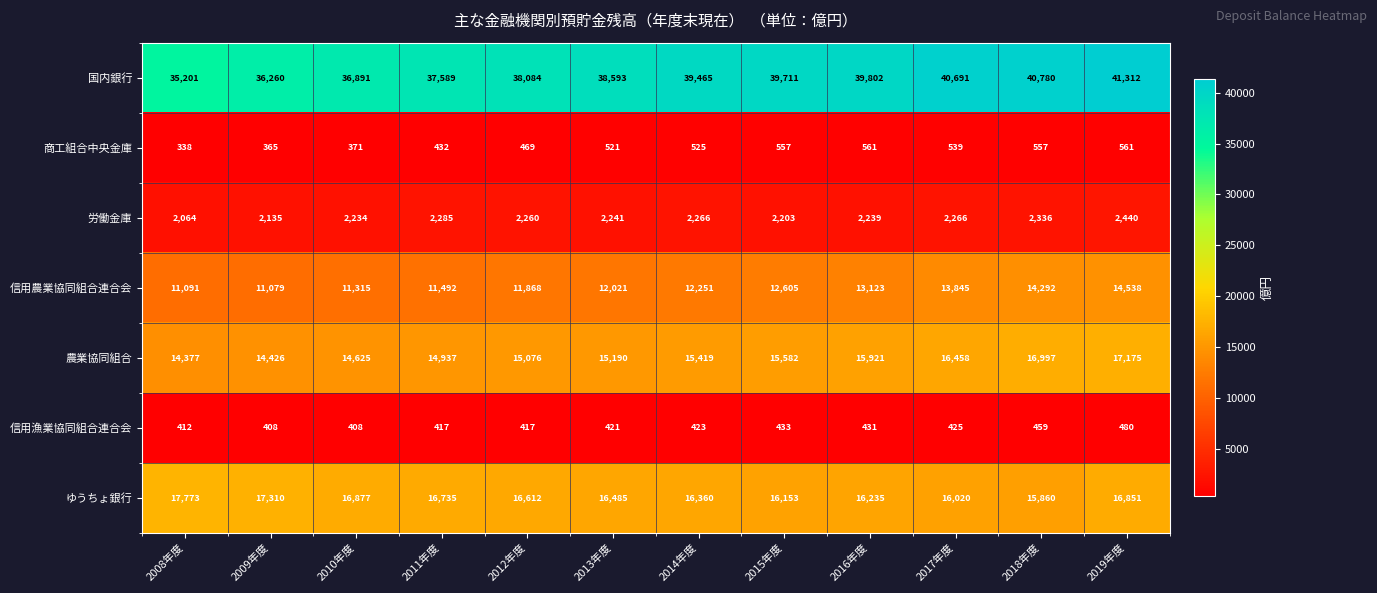

How many categories are shown in the chart?

12